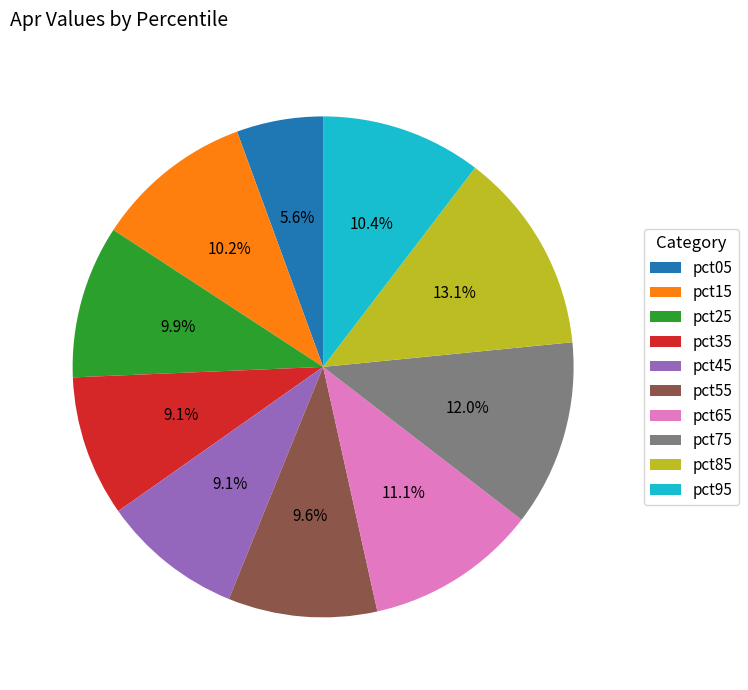

How many slices are in this pie chart?

10